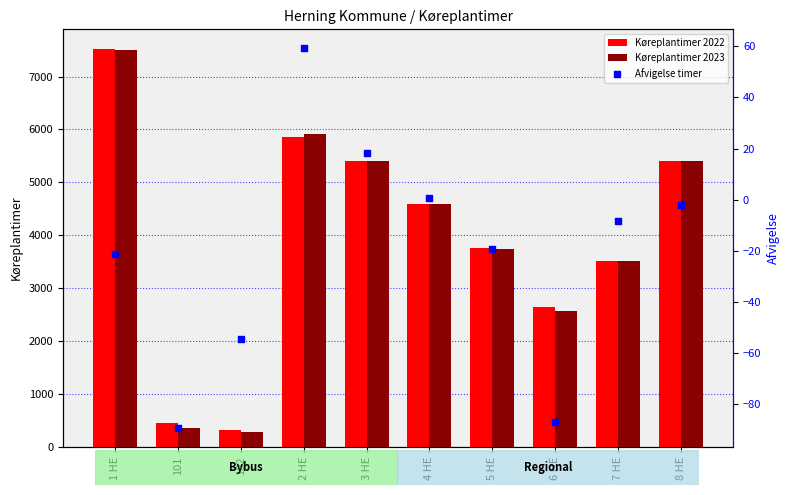

What are all the series names shown in the legend?

Køreplantimer 2022, Køreplantimer 2023, Afvigelse timer